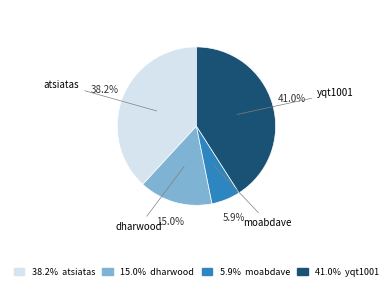

Is there any slice that represents more than half of the pie?

No